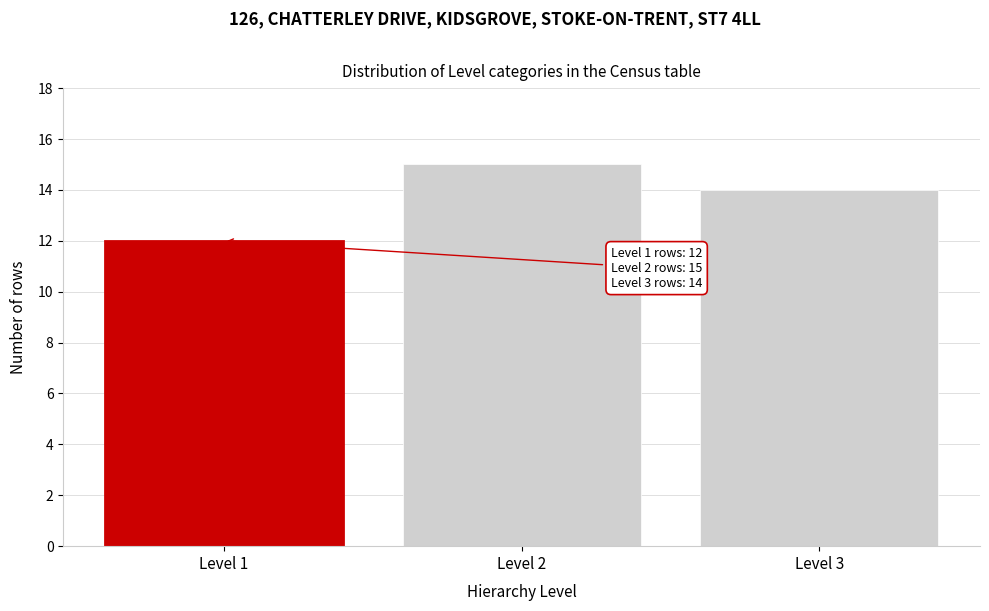

Reading left to right, what are all the values shown in this chart?

12	15	14